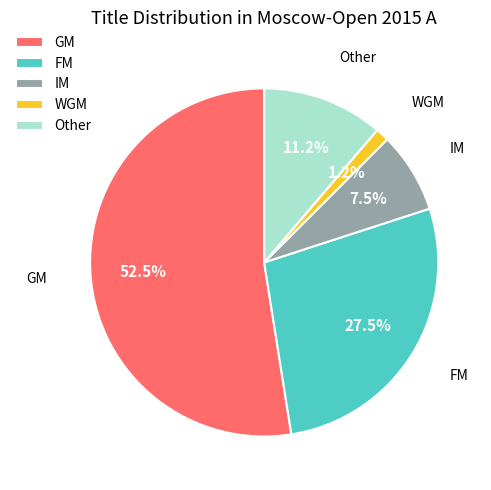

How many slices are in this pie chart?

5